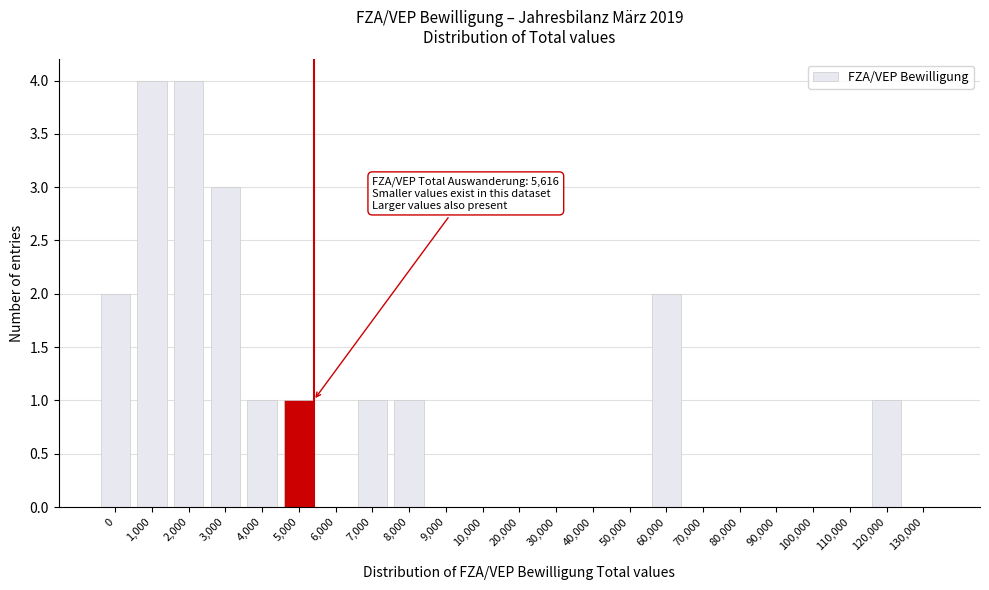

Reading left to right, extract all data points from this chart.

0=2	1,000=4	2,000=4	3,000=3	4,000=1	5,000=1	6,000=0	7,000=1	8,000=1	9,000=0	10,000=0	20,000=0	30,000=0	40,000=0	50,000=0	60,000=2	70,000=0	80,000=0	90,000=0	100,000=0	110,000=0	120,000=1	130,000=0